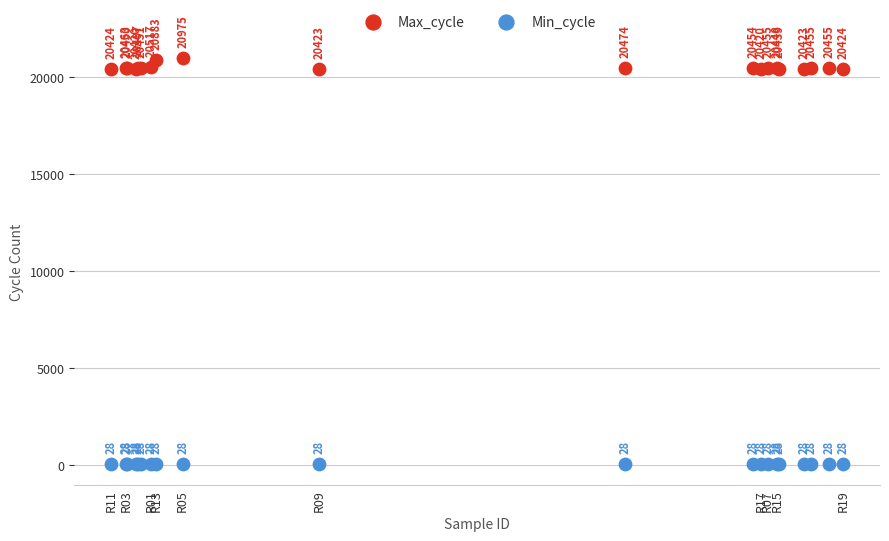

Across all series, what Y value is closest to 10501?

20420